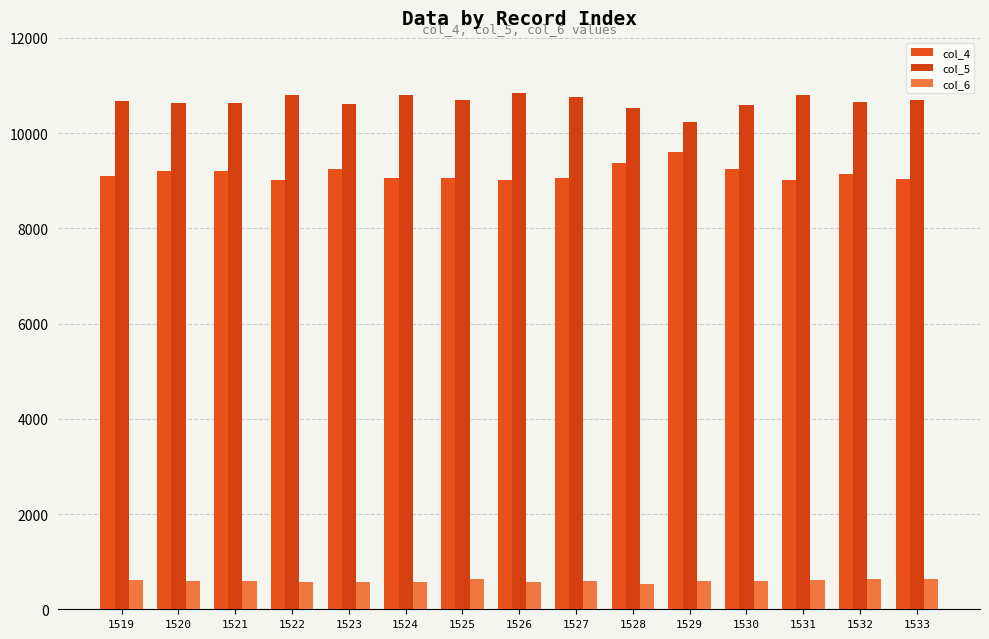

What is the highest value of the col_6 series?

640